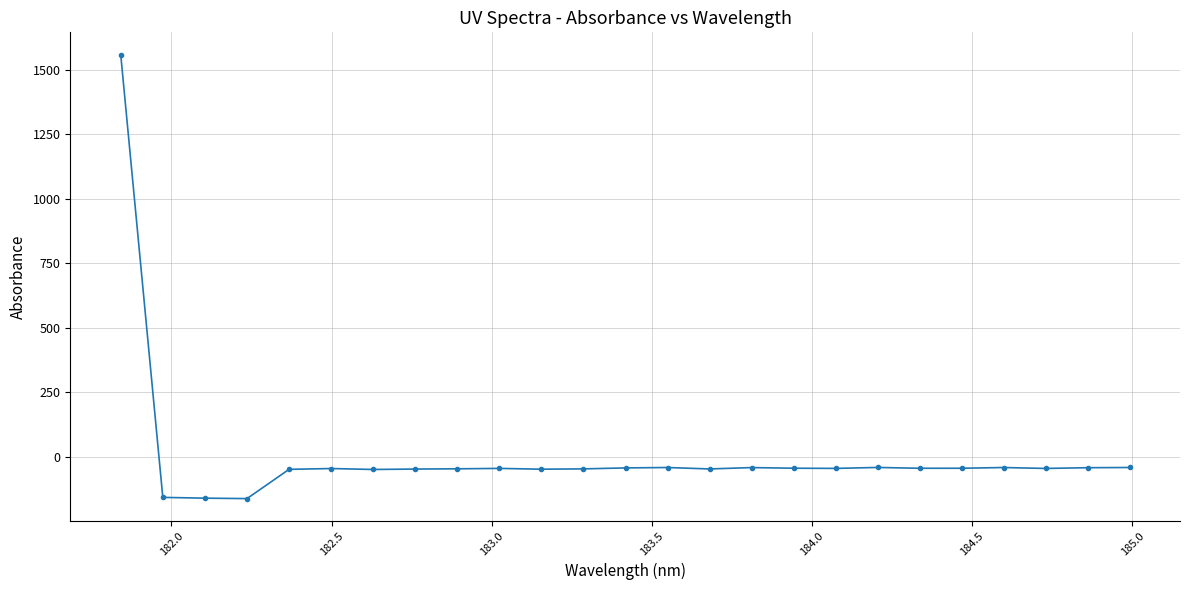

What is the smallest value displayed?

-161.2